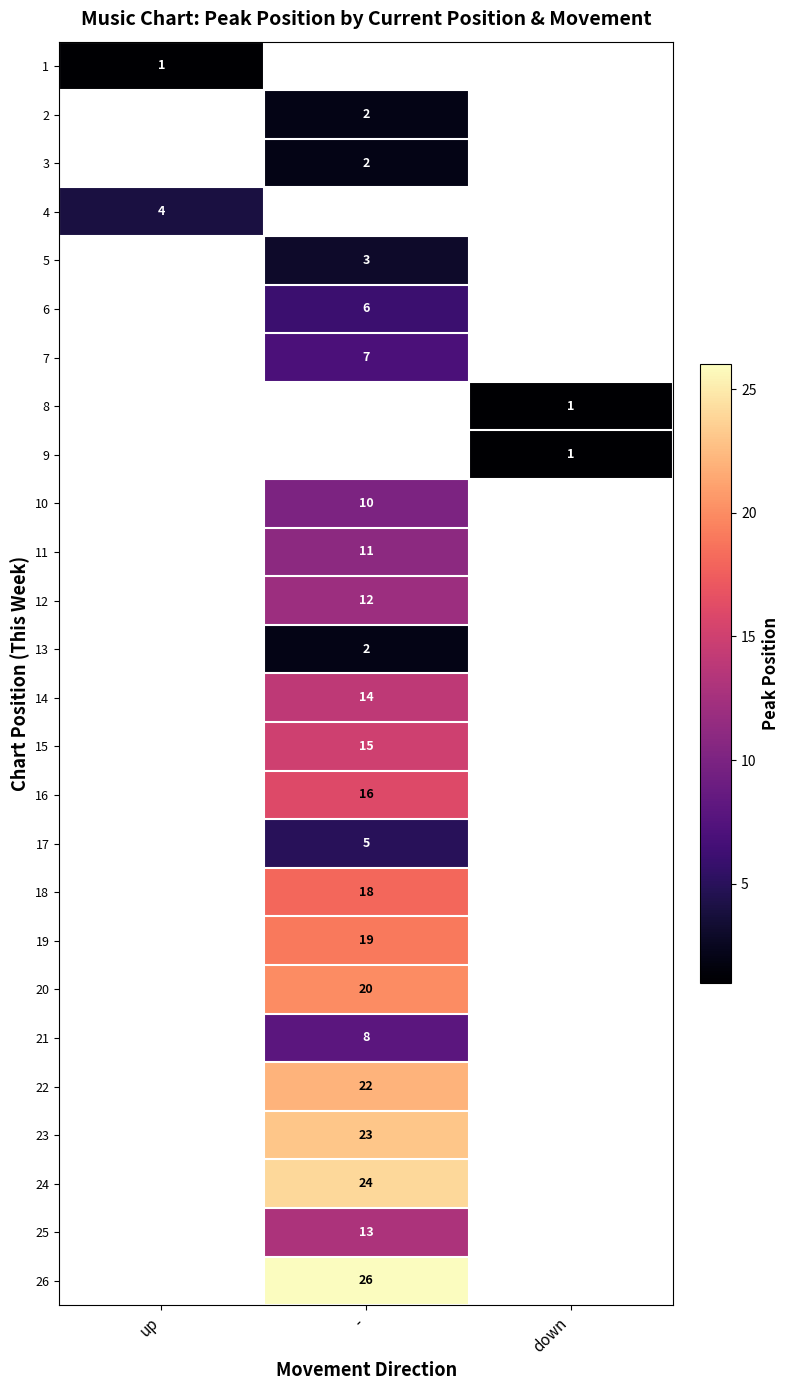

True or false: 7 has a value of 7 at -.

True